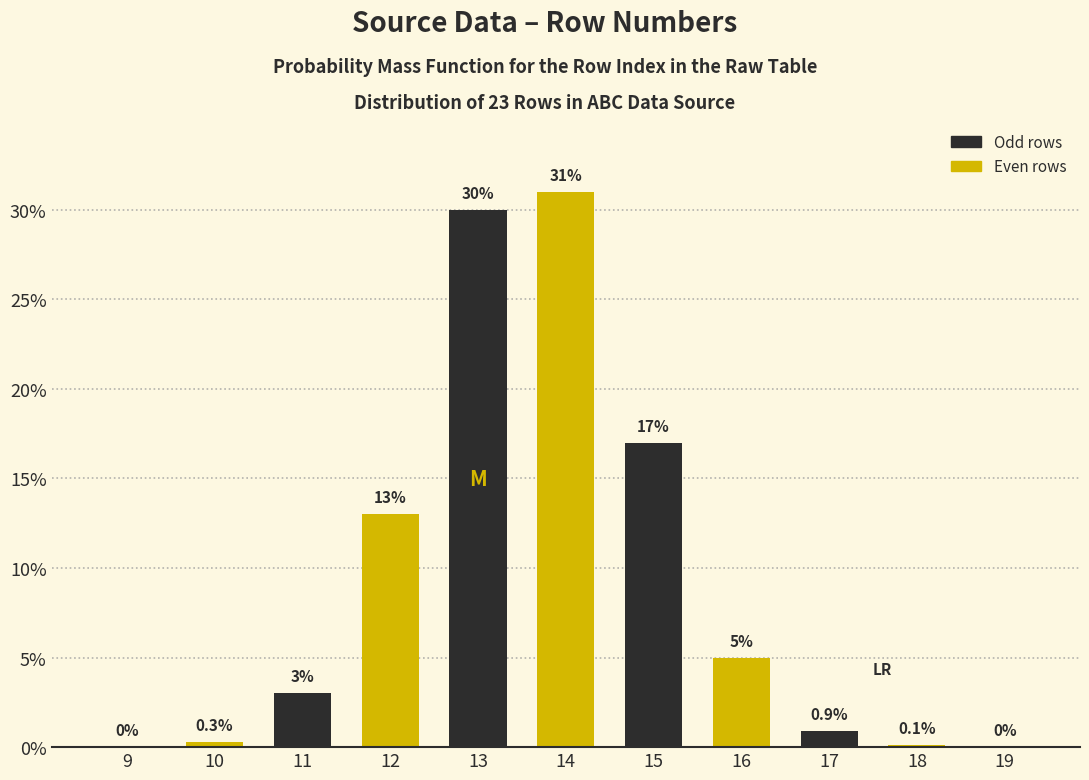

Reading right to left, what are all the values shown in this chart?

19=0.0	18=0.1	17=0.9	16=5.0	15=17.0	14=31.0	13=30.0	12=13.0	11=3.0	10=0.3	9=0.0